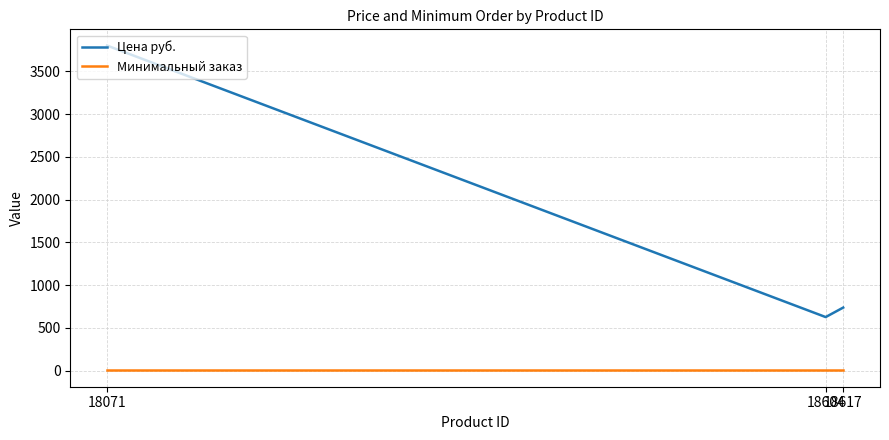

What is the greatest value displayed?

3803